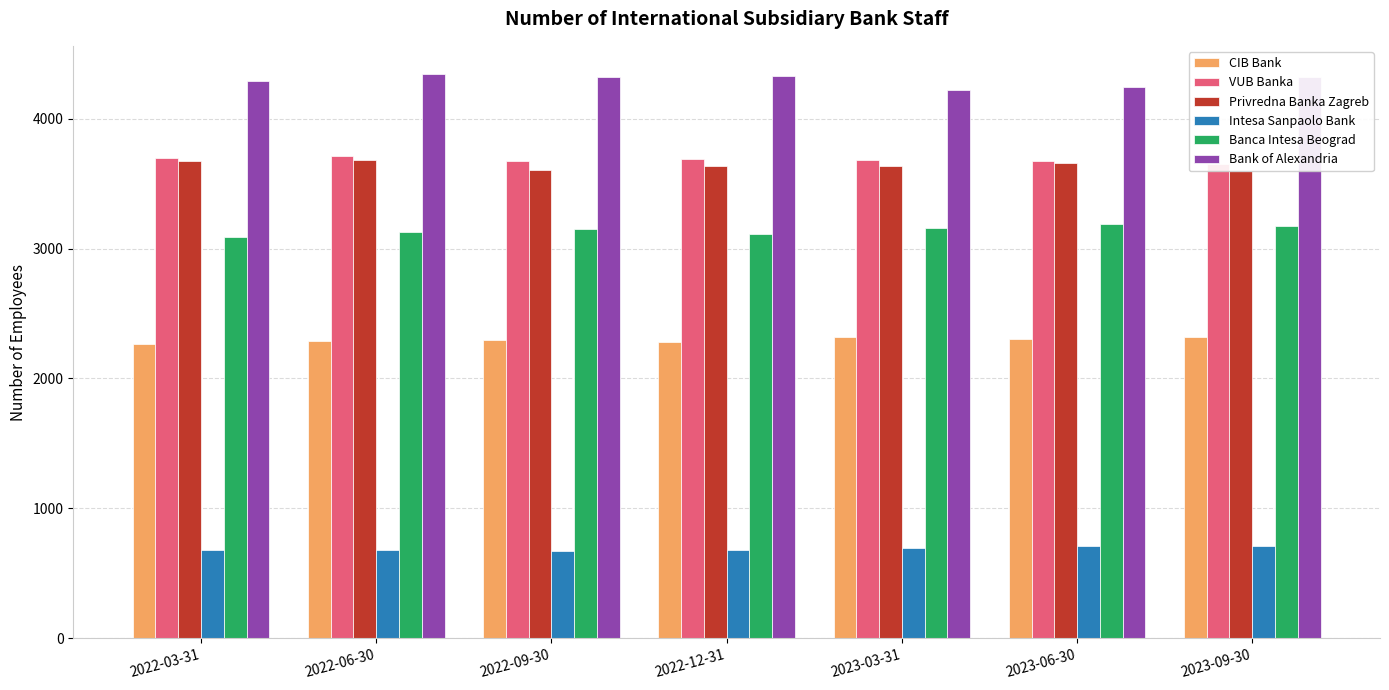

How many values in the Bank of Alexandria series exceed 4320?

3